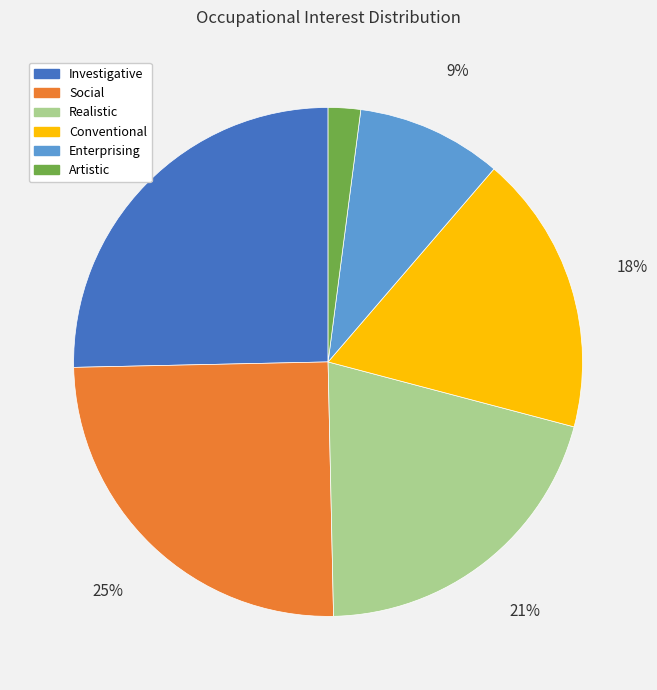

To the nearest percent, what is the average slice percentage?

17%